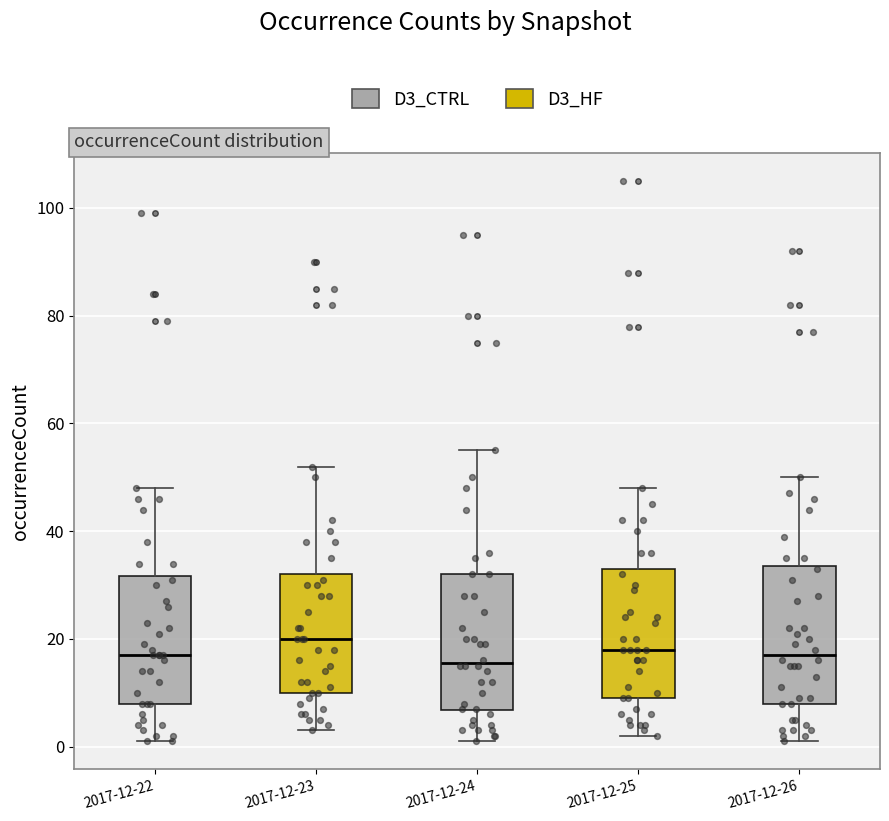

Where does the median line of the box for 2017-12-22 sit on the y-axis? The values are not printed on the chart, so give them approximately, as read against the axis.

18